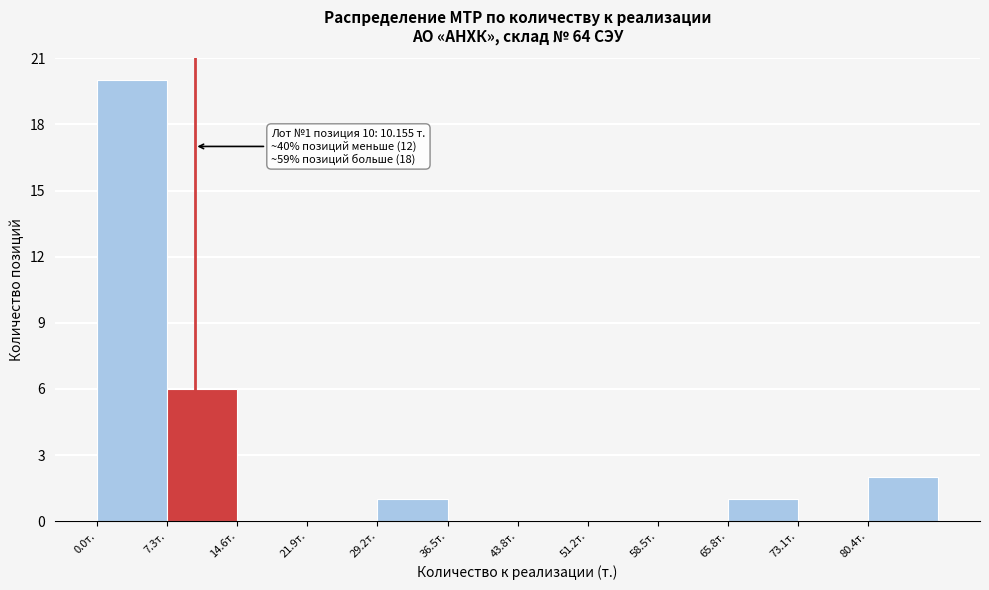

Over which range of the x-axis is the bar tallest?

0 to 7